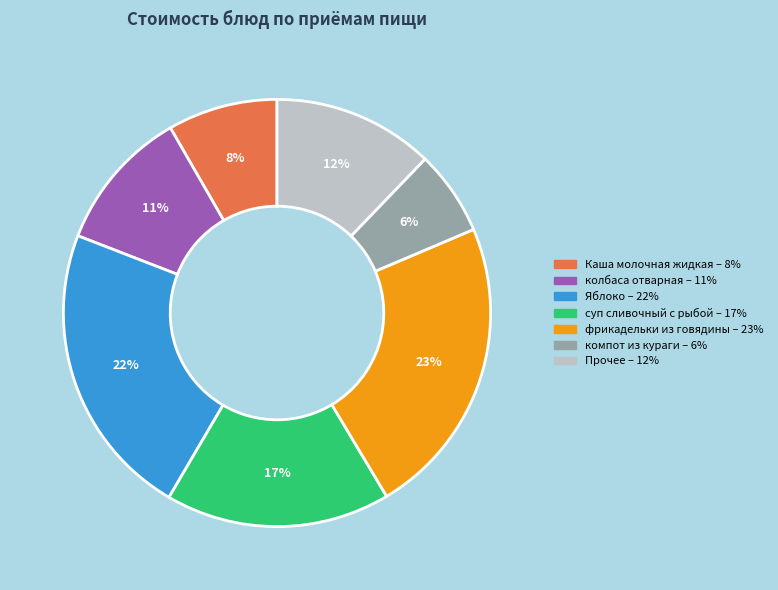

Count the number of slices in the pie.

7